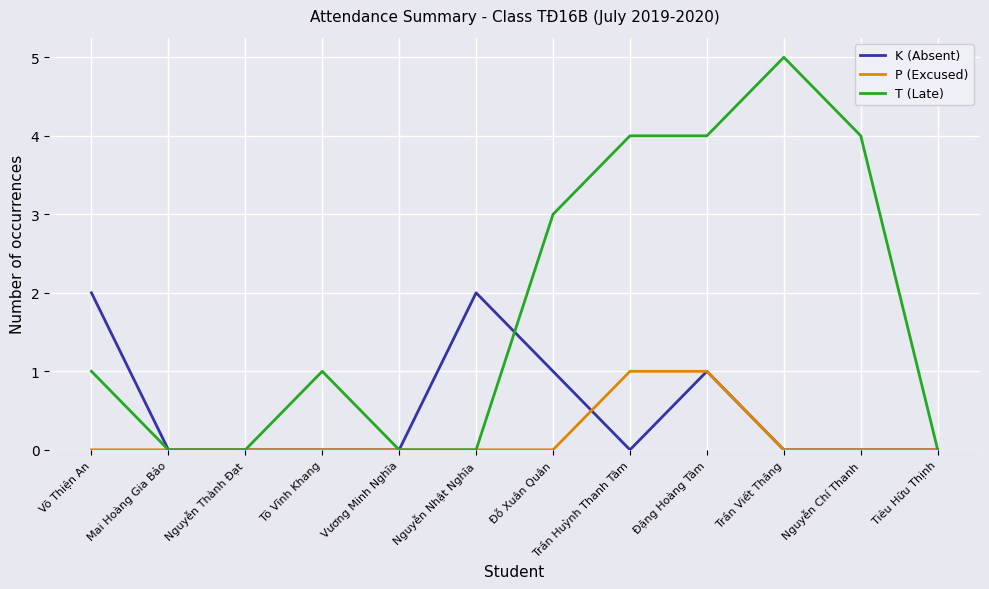

List the series in order of their peak value, highest first.

T (Late), K (Absent), P (Excused)